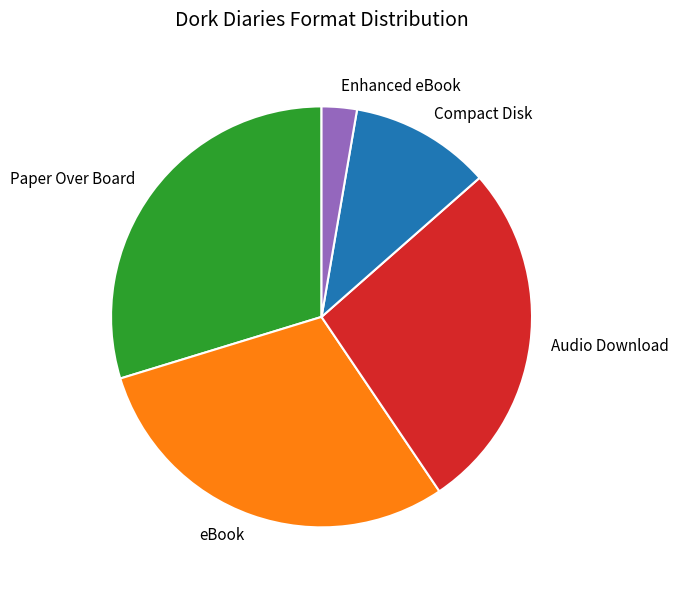

True or false: Audio Download accounts for 27% of the total.

True